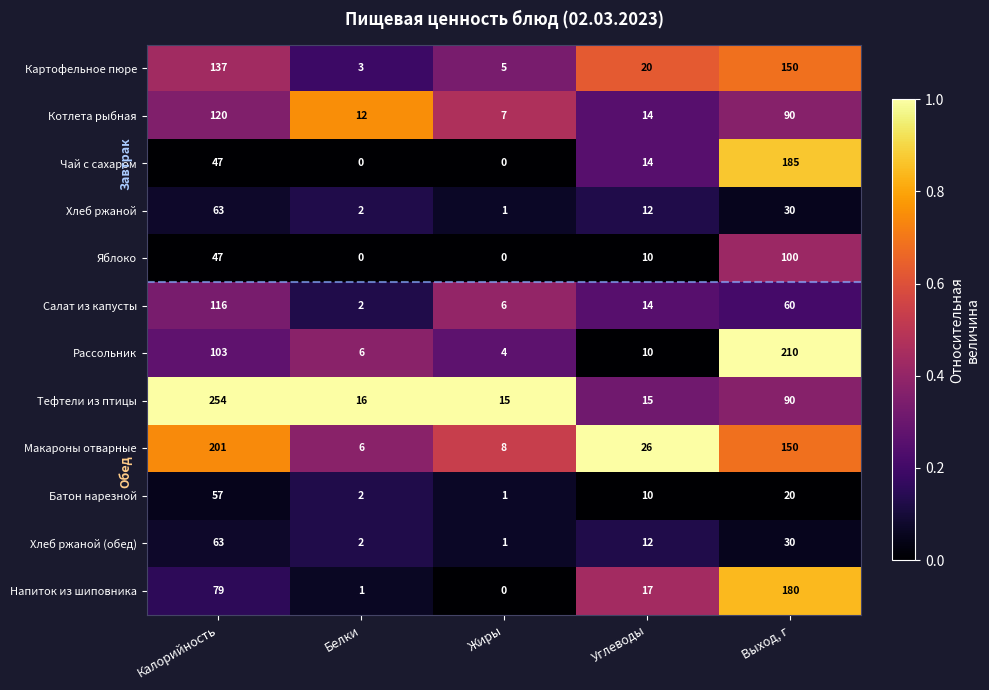

List the labels in order of Макароны отварные value, largest first.

Калорийность, Выход, г, Углеводы, Жиры, Белки